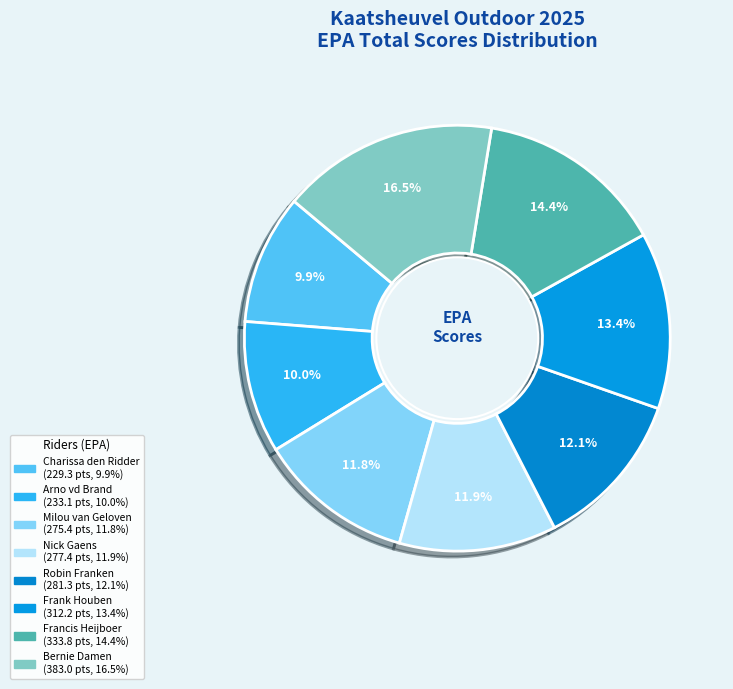

Is Milou van Geloven the majority of the pie?

No